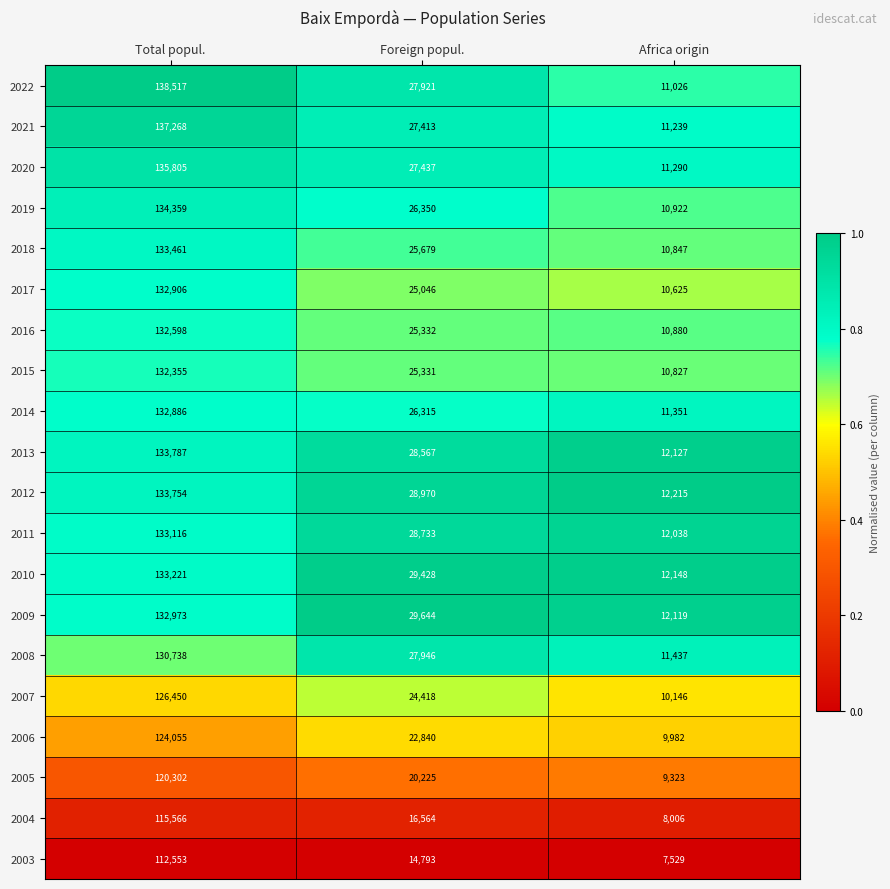

Which category has the lowest value across all series?

Africa origin